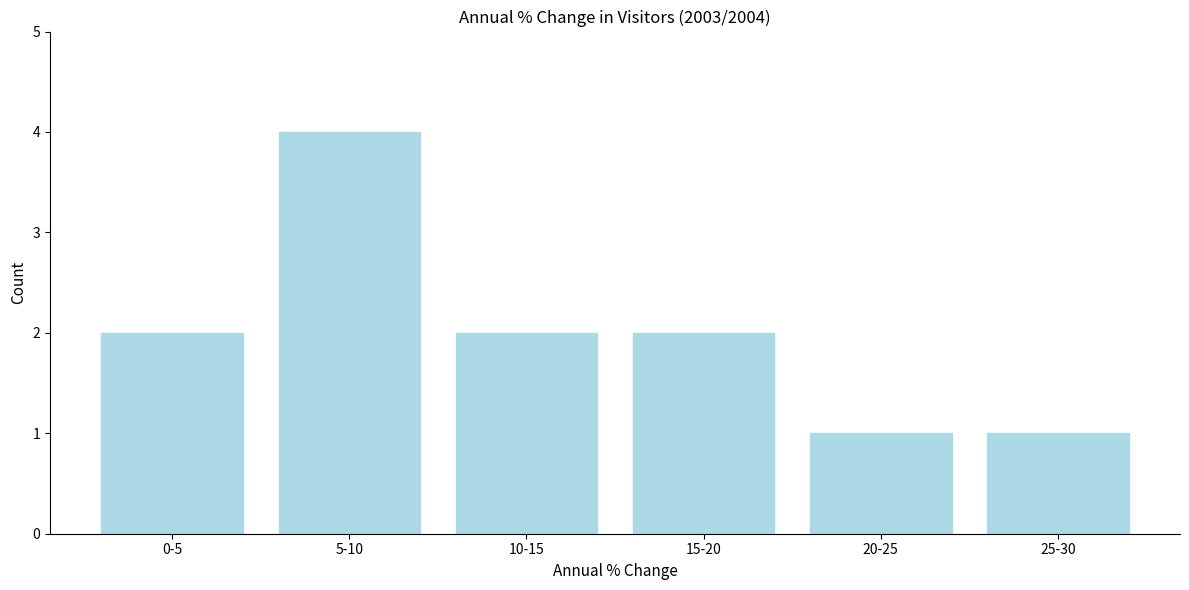

Reading left to right, what are all the values shown in this chart?

0-5=2	5-10=4	10-15=2	15-20=2	20-25=1	25-30=1